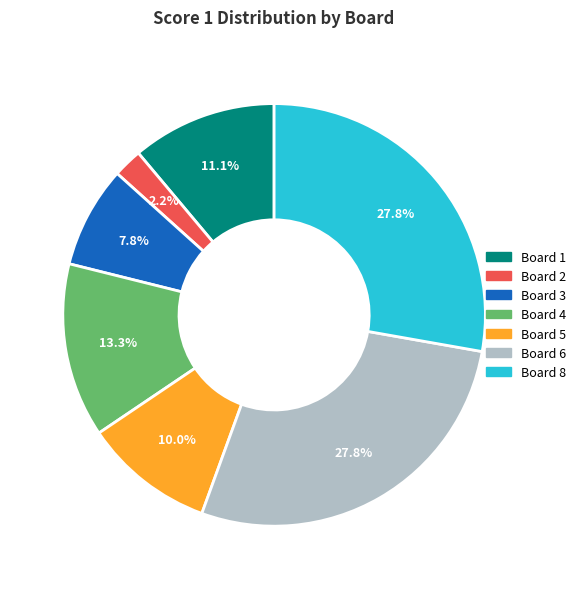

Does any single category account for the majority?

No